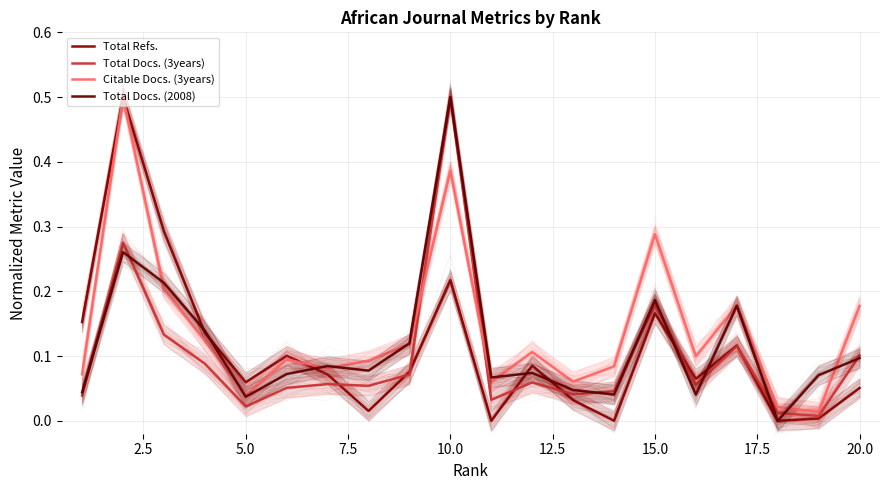

What is the difference between the maximum and minimum values in the Citable Docs. (3years) series?

0.5